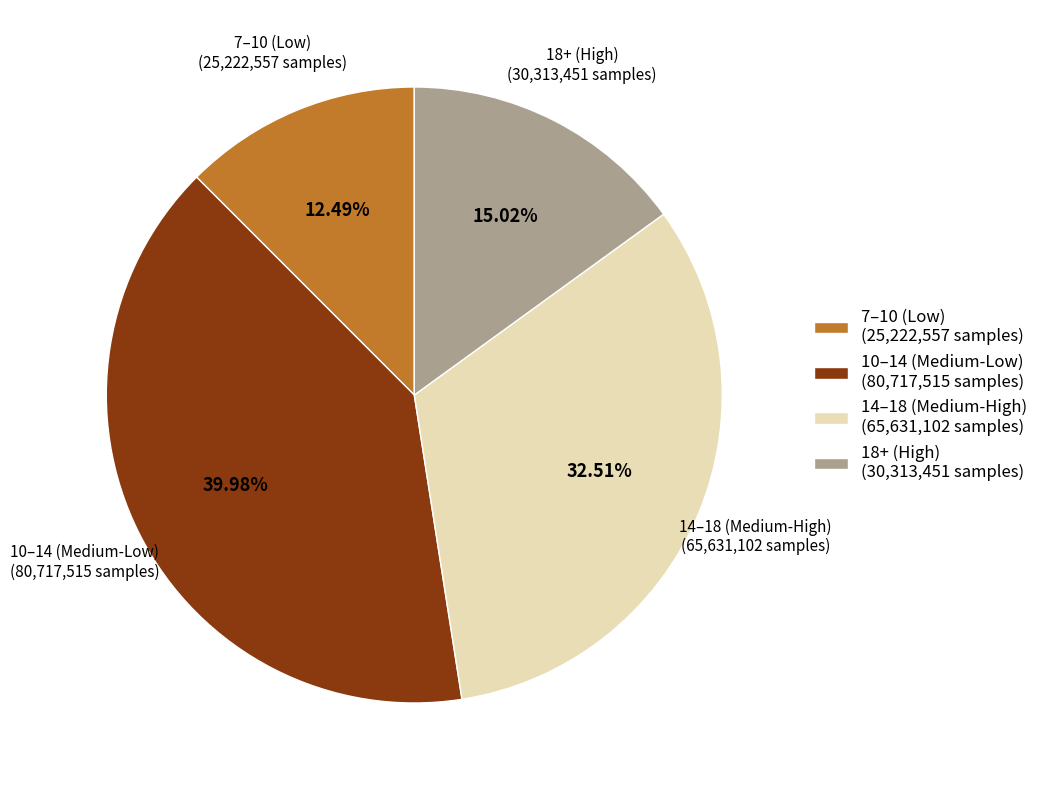

Which category has the biggest portion of the pie?

10–14 (Medium-Low) (80,717,515 samples)